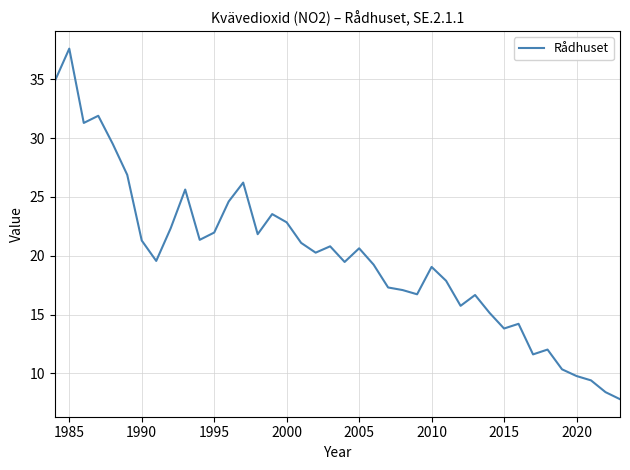

What is the maximum value shown in the chart?

37.6